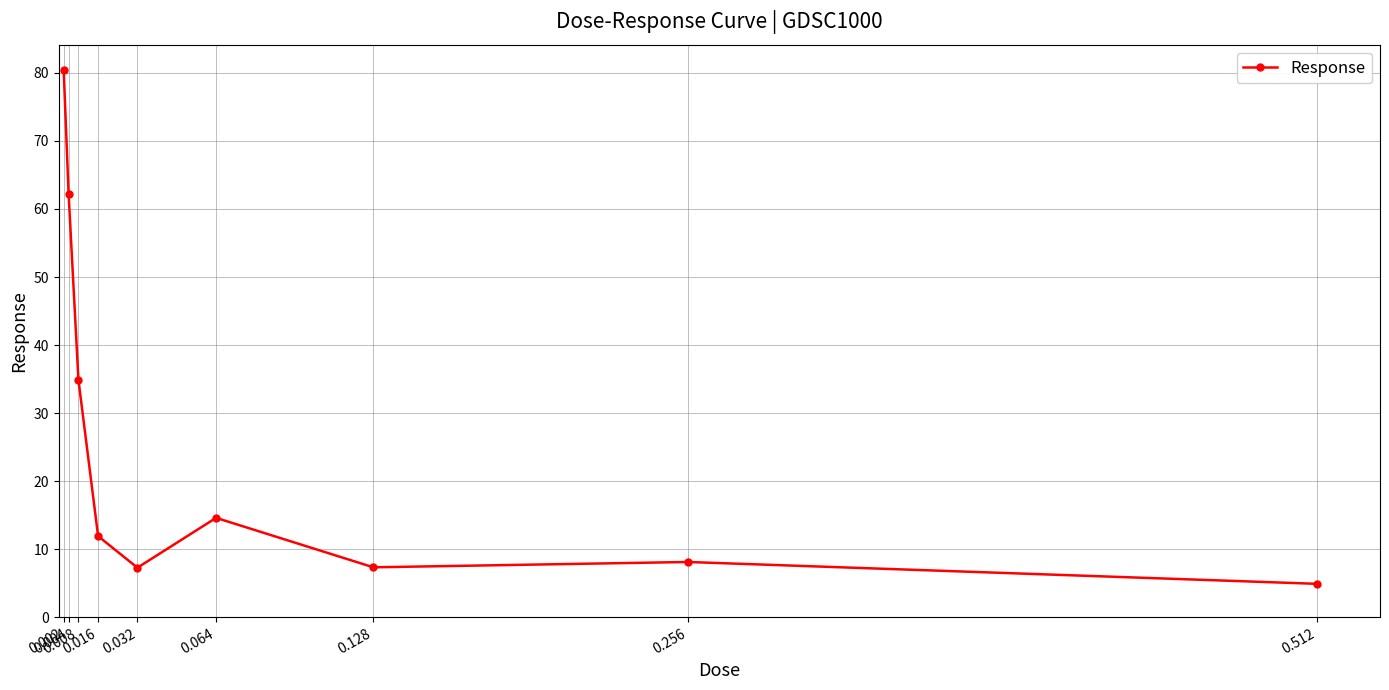

The value at 0.032 is 7.3. True or false?

True